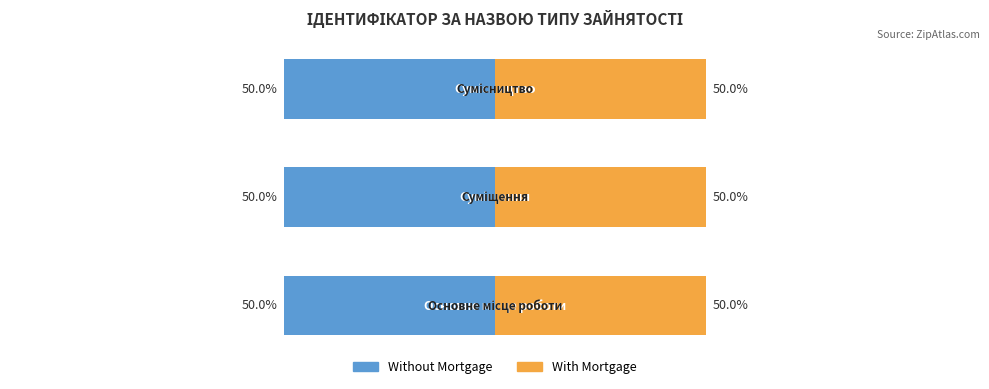

Which category has the highest value in the With Mortgage series?

Сумісництво